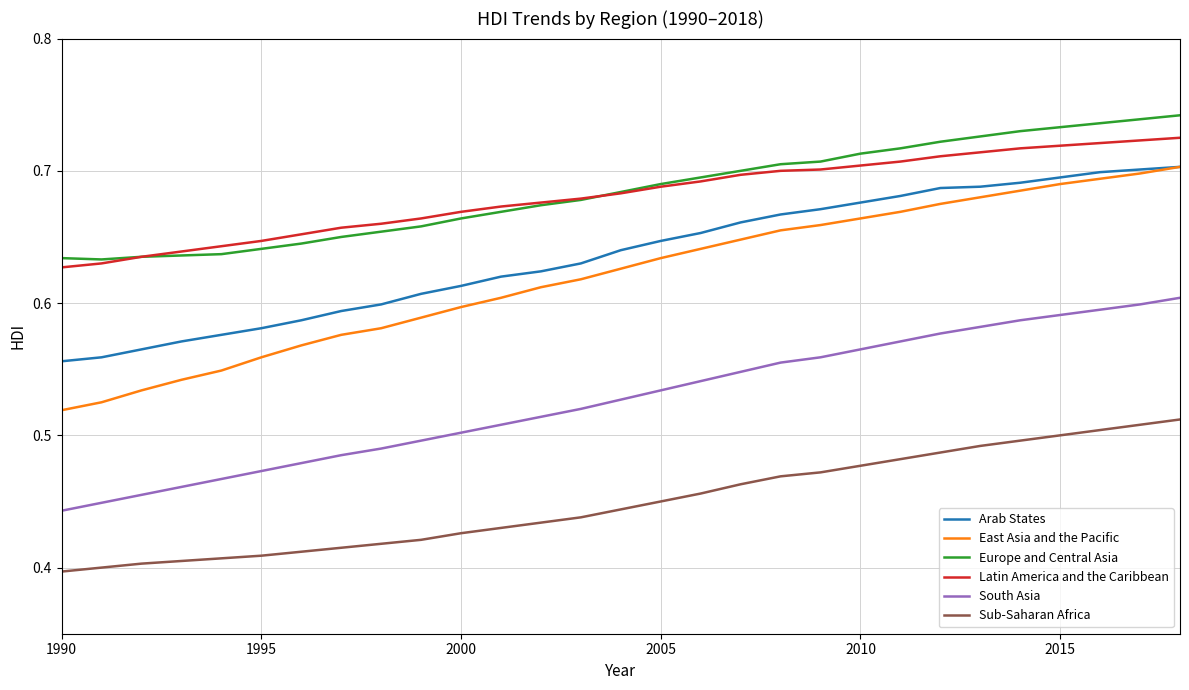

Which series has the widest spread of values?

East Asia and the Pacific